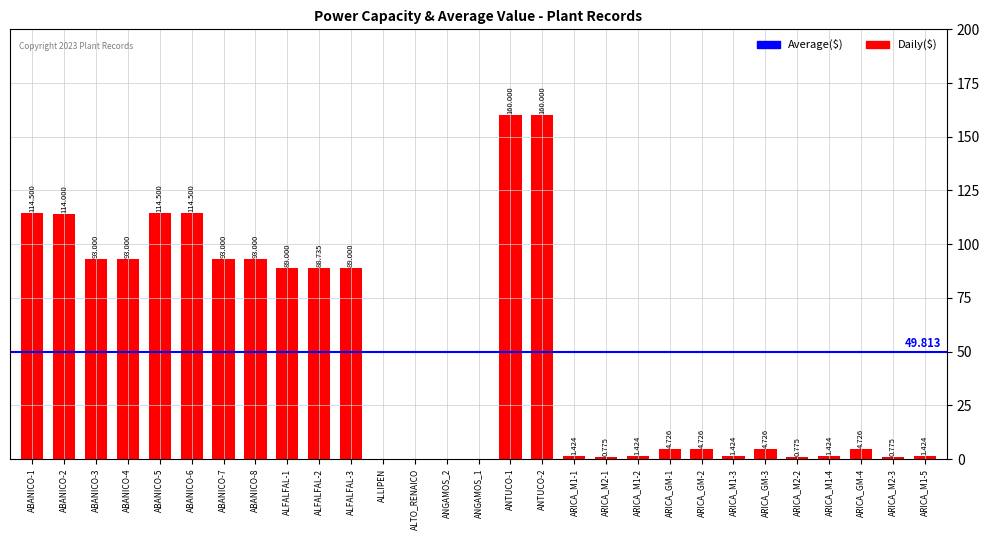

Between ARICA_M1-5 and ABANICO-1, which is larger?

ABANICO-1